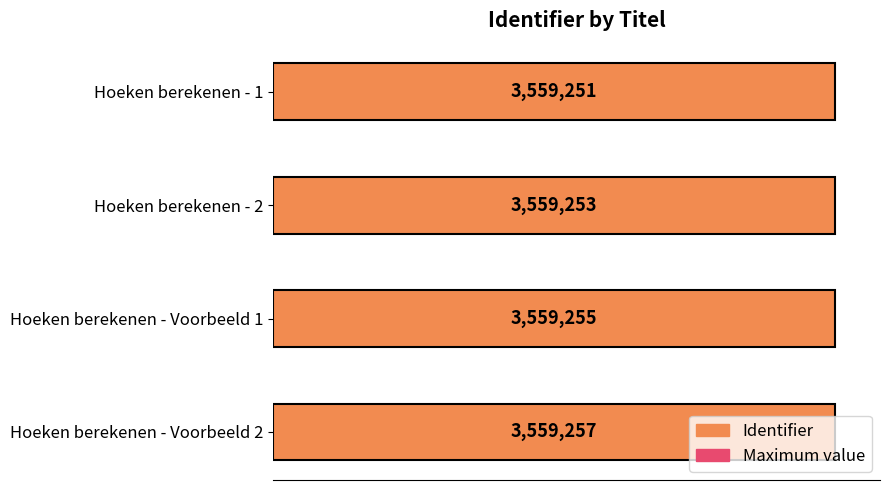

Which series changed the most between 0.5 and 1.0?

Identifier